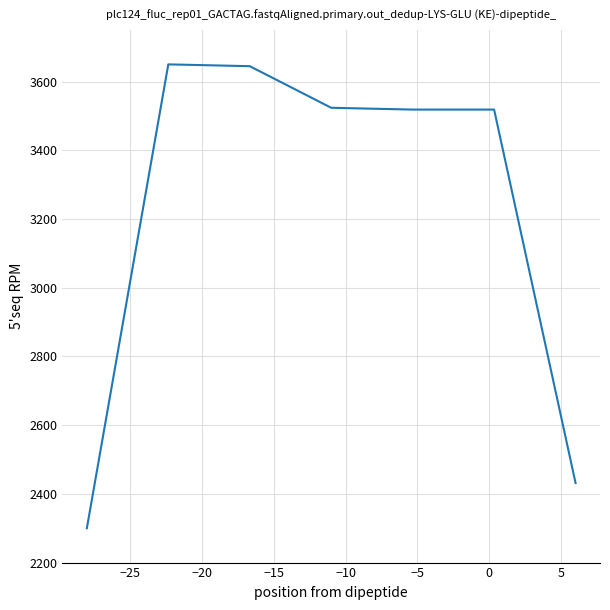

What is the difference between the second highest and minimum values?

1344.8